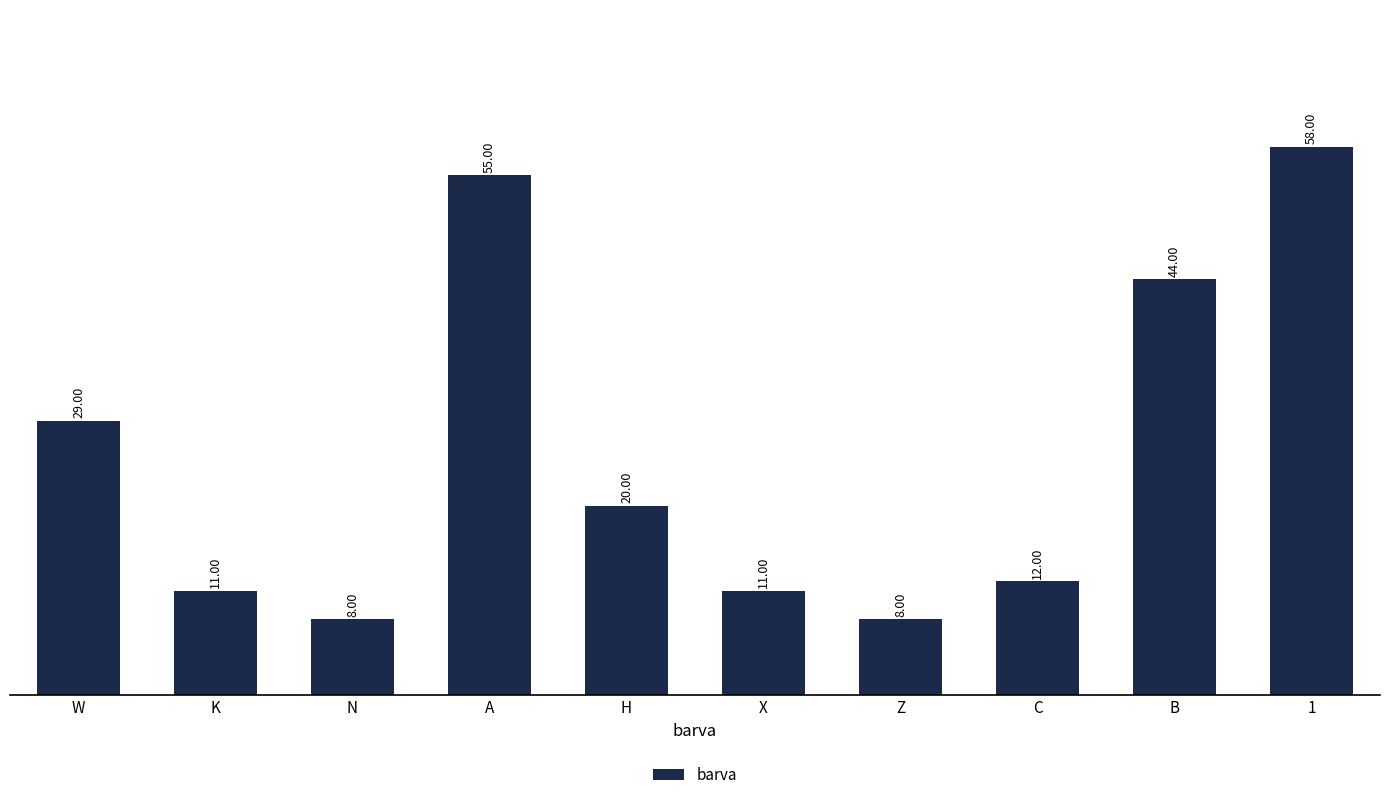

What is the value of the 3rd bar from the left?

8